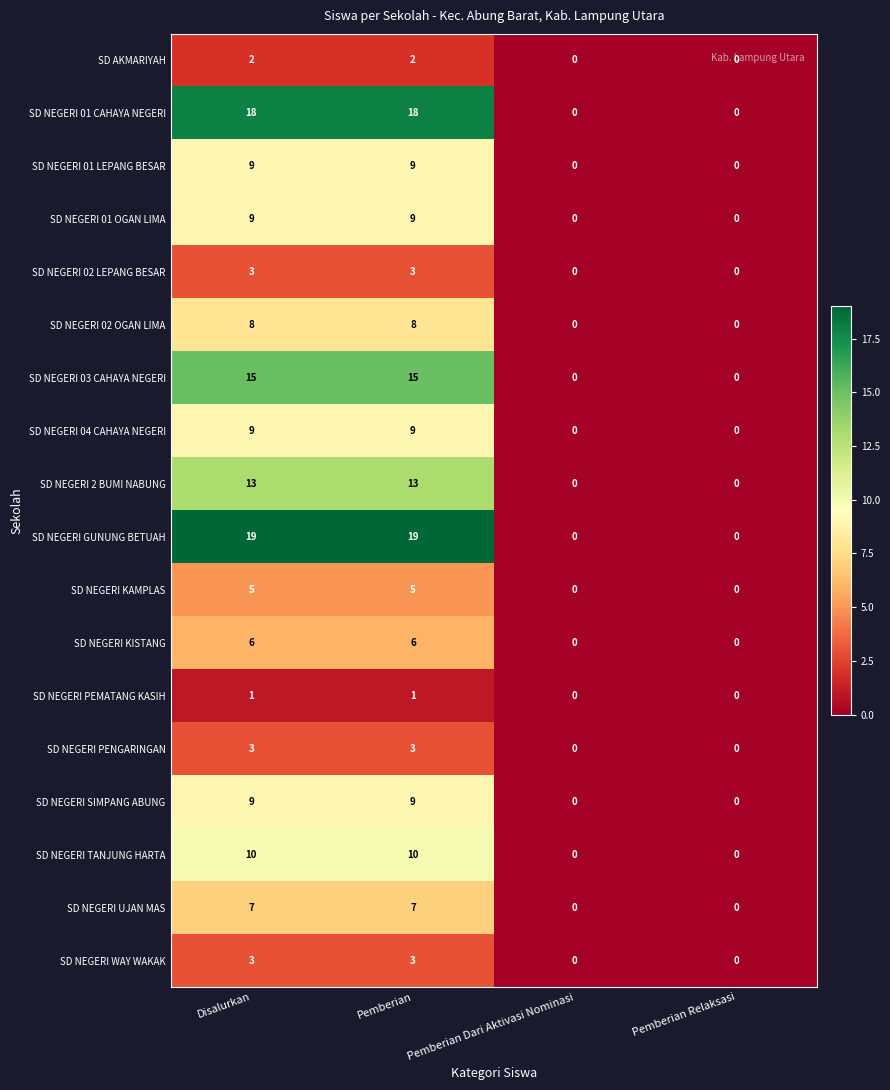

What is the greatest value displayed?

19